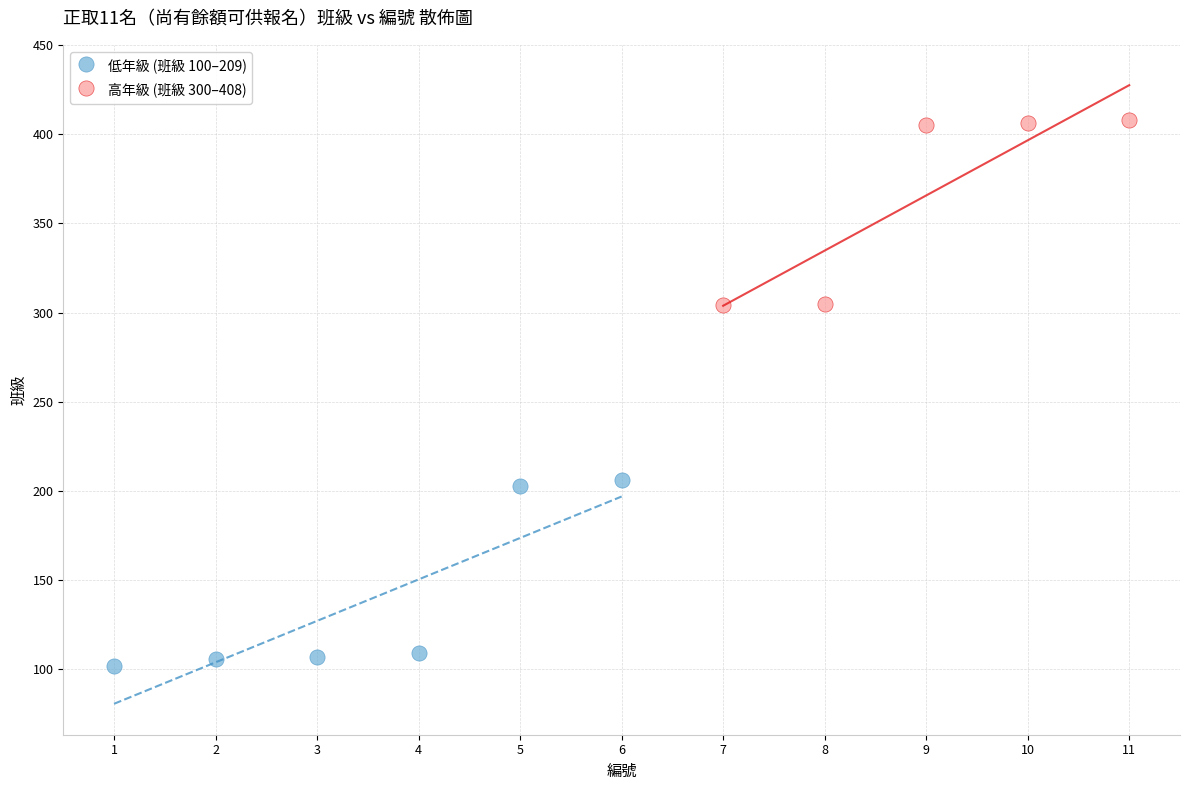

Which series reaches the minimum Y coordinate?

低年級 (班級 100–209)